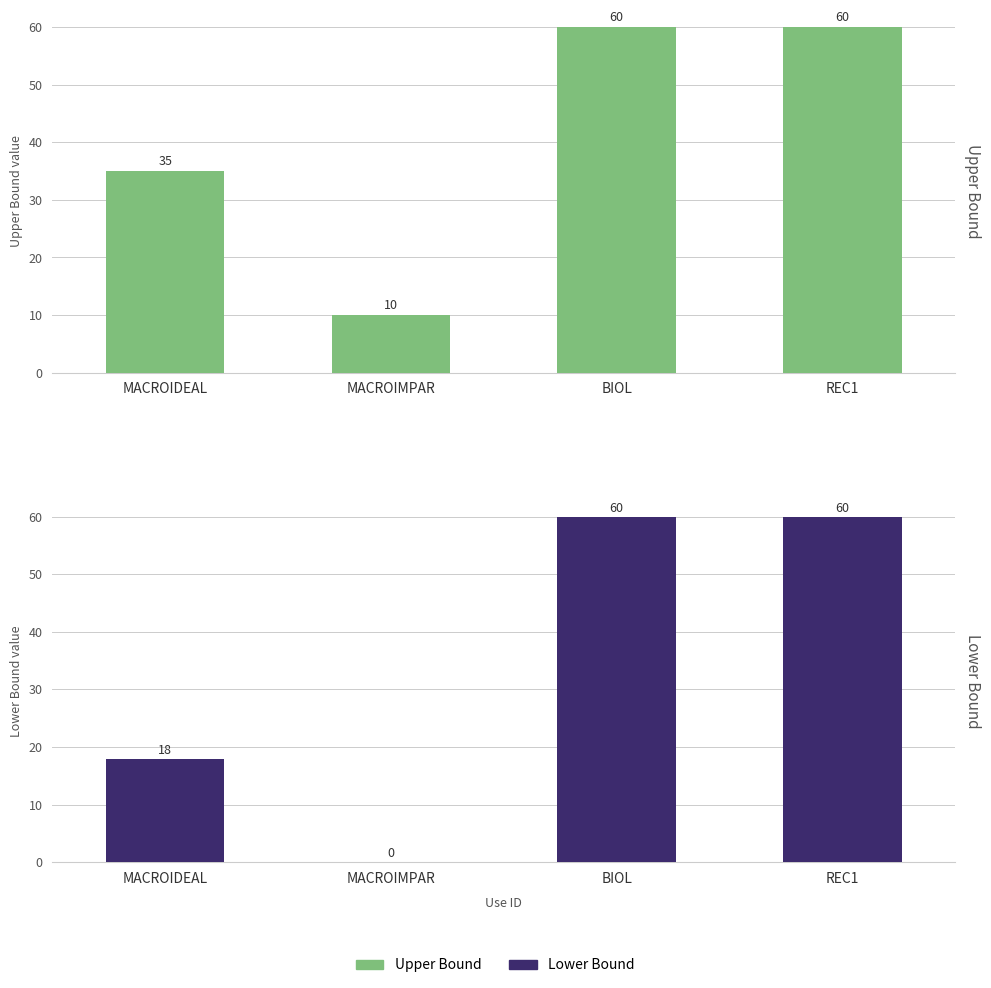

Where is Upper Bound nearest to the value 35?

MACROIDEAL